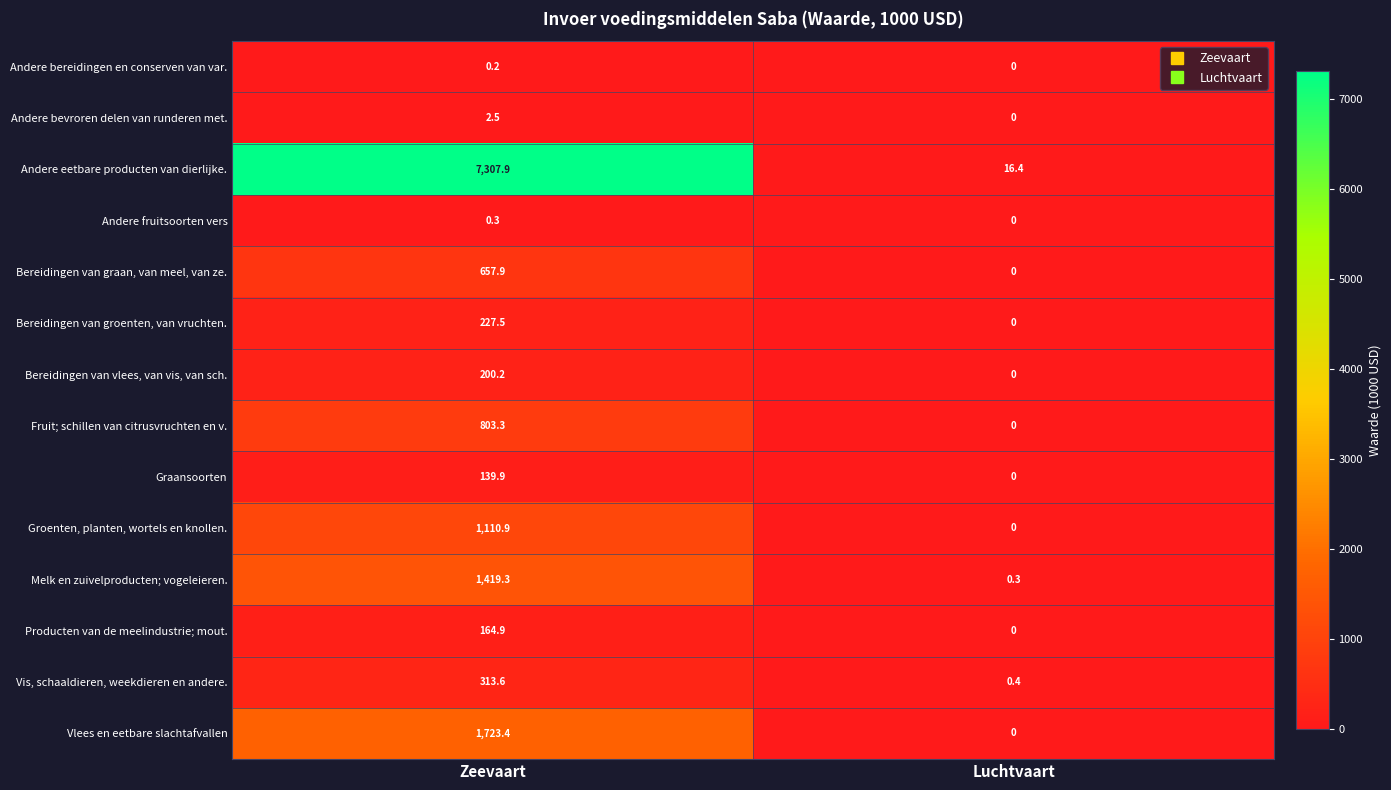

The value of Fruit; schillen van citrusvruchten en v. at Luchtvaart is 0.0. True or false?

True